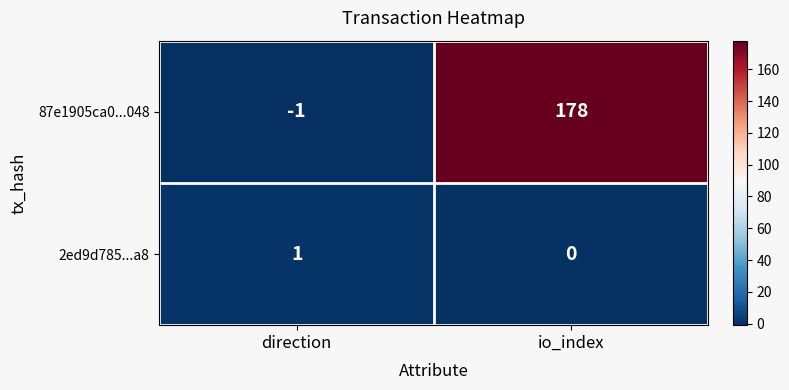

Reading right to left, transcribe all the data shown in this chart.

87e1905ca0...048: io_index=178	direction=-1
2ed9d785...a8: io_index=0	direction=1